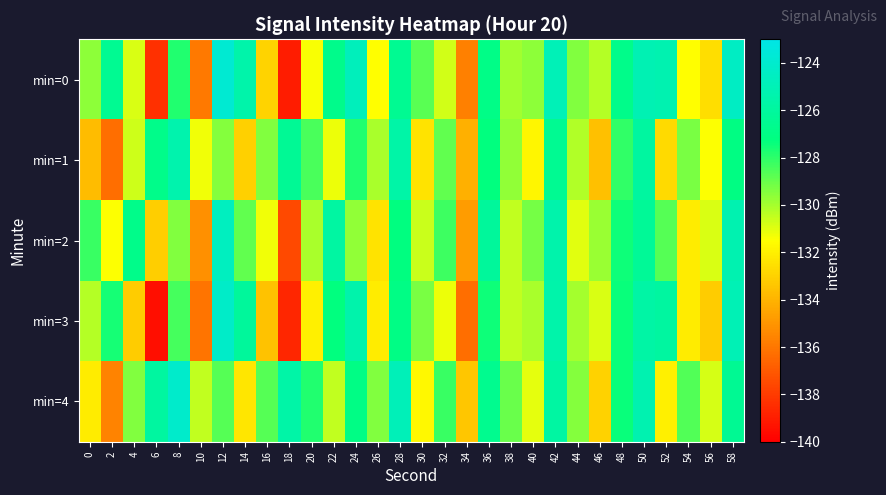

At how many categories does at least one series exceed -137?

30